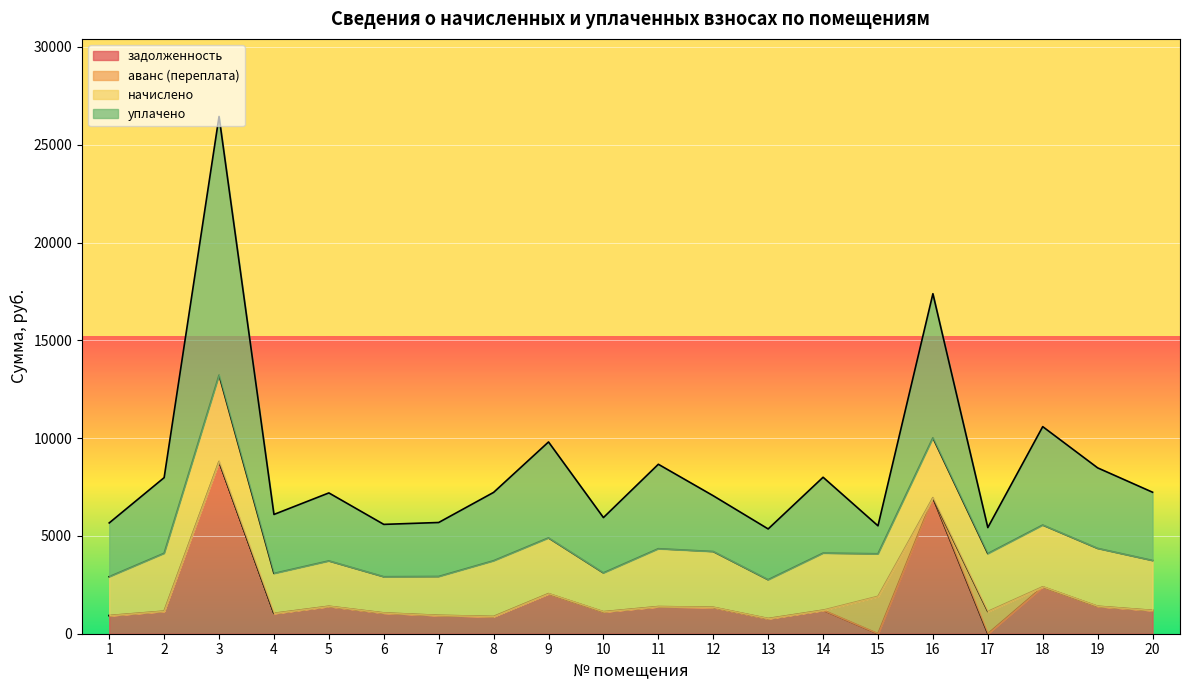

The value of уплачено at 11 is 8663.4. True or false?

True